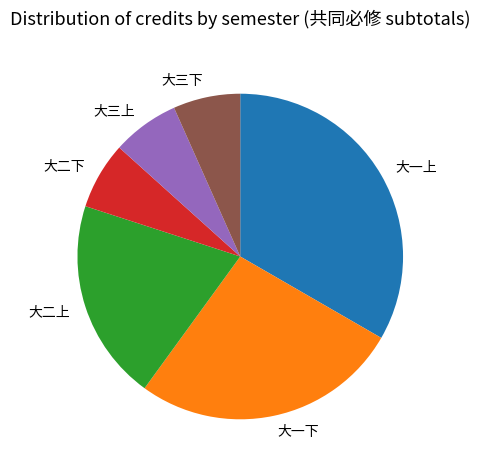

What is the ratio of the value at 大三下 to the value at 大三上?

1.0